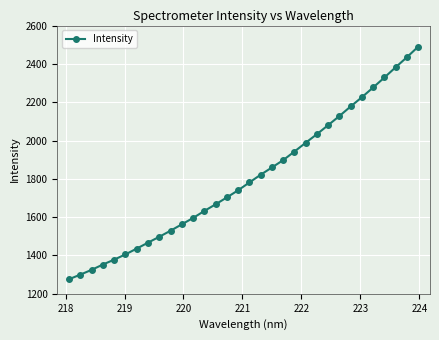

What is the maximum value shown in the chart?

2489.9